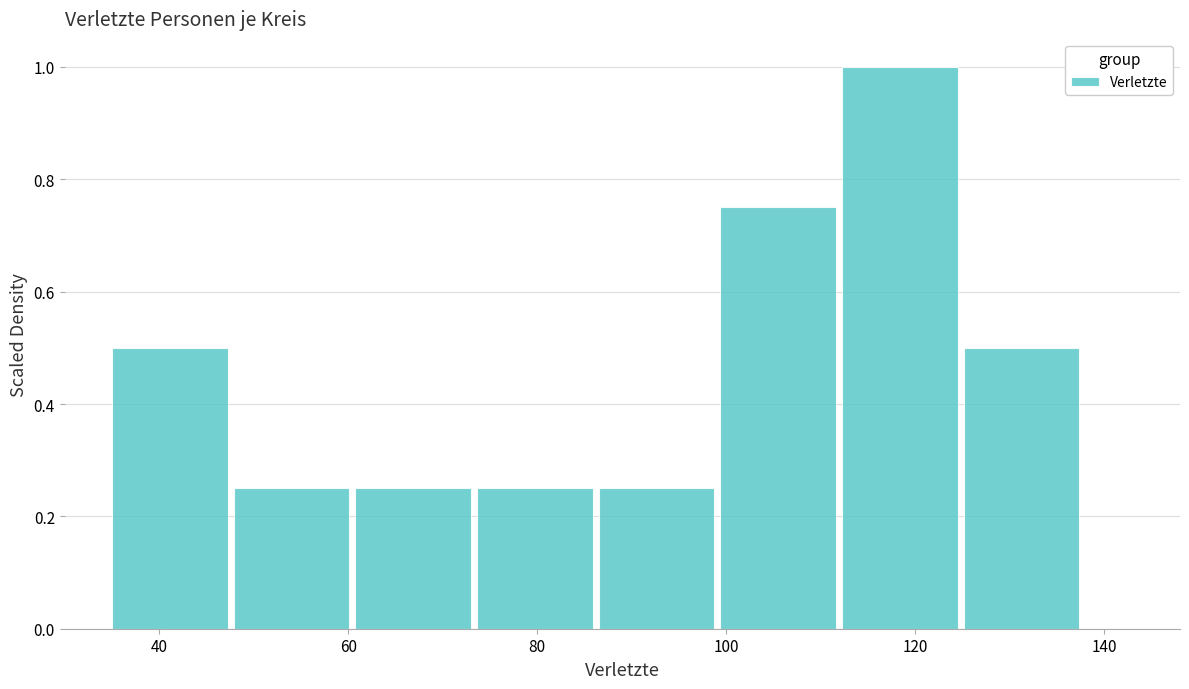

Which range on the x-axis has the tallest bar?

112 to 126